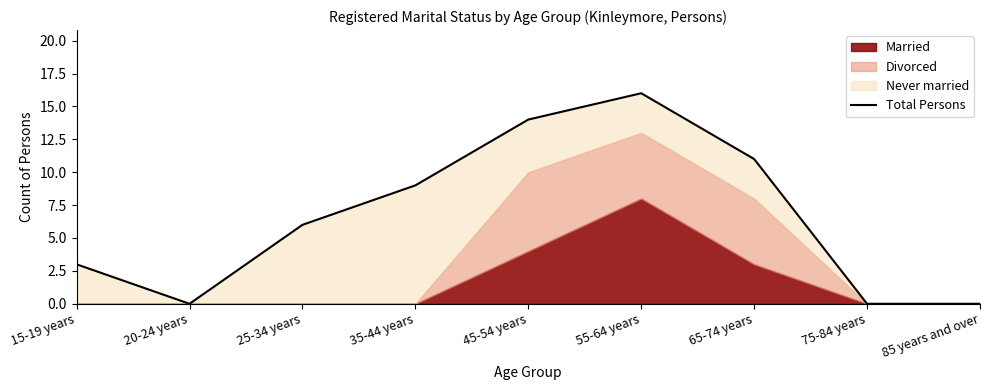

True or false: the data shows 7 at 85 years and over.

False